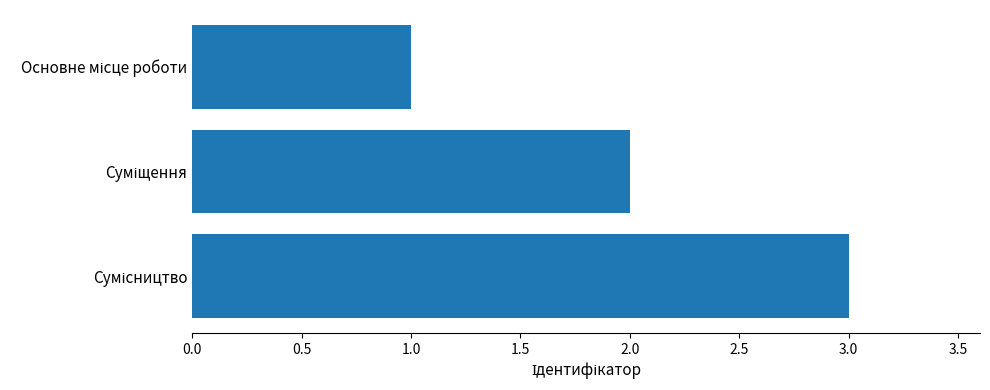

What is the sum of all values?

6